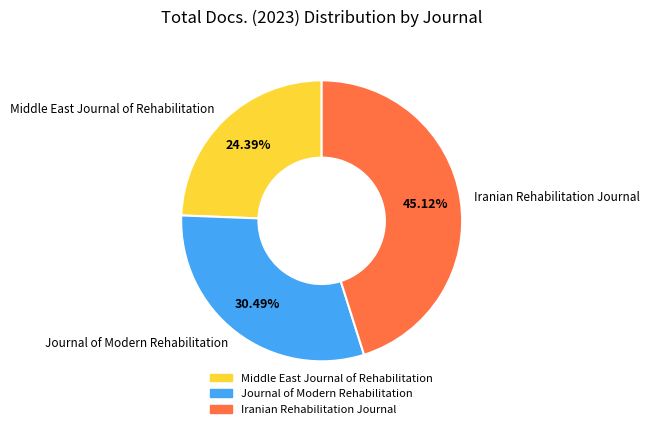

What percentage is the Middle East Journal of Rehabilitation slice, to the nearest percent?

24%